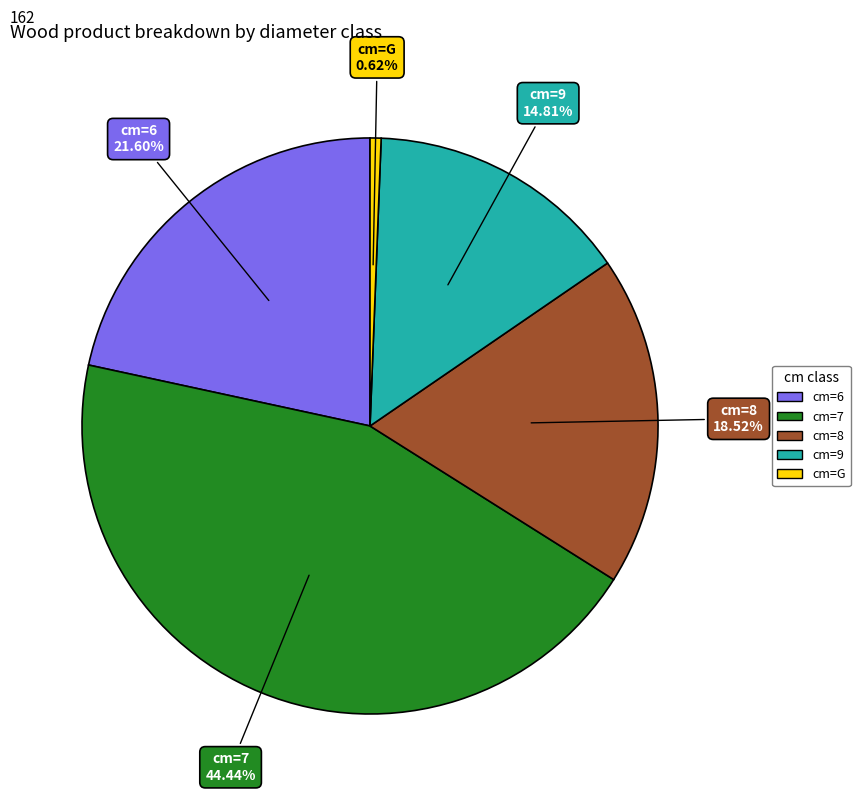

Is there any slice that represents more than half of the pie?

No